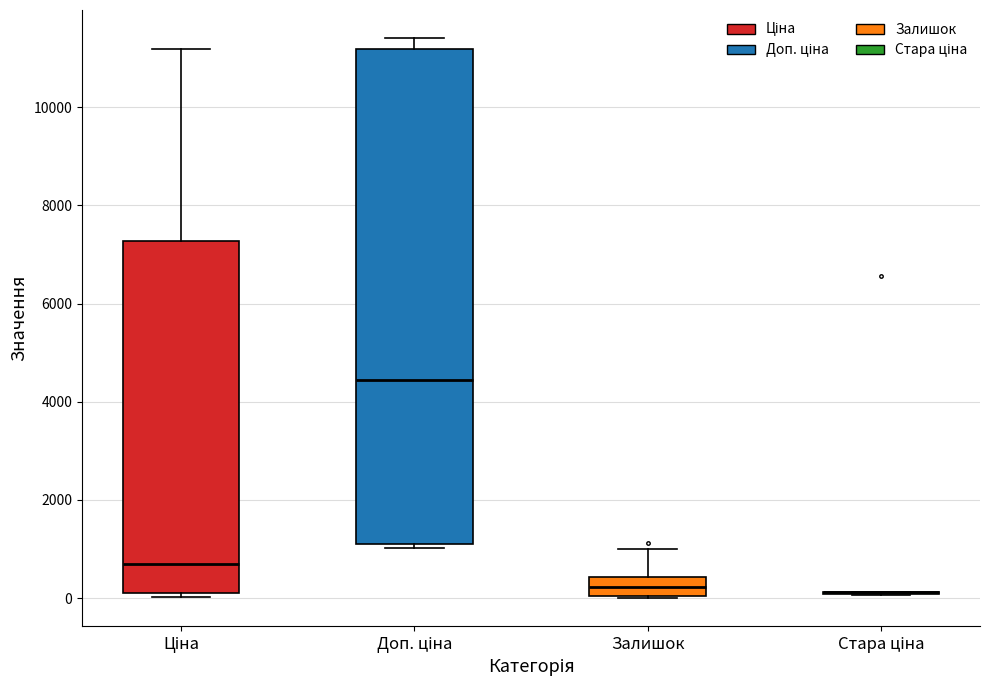

Comparing the boxes themselves (not the whiskers), which one is the tallest?

Доп. ціна